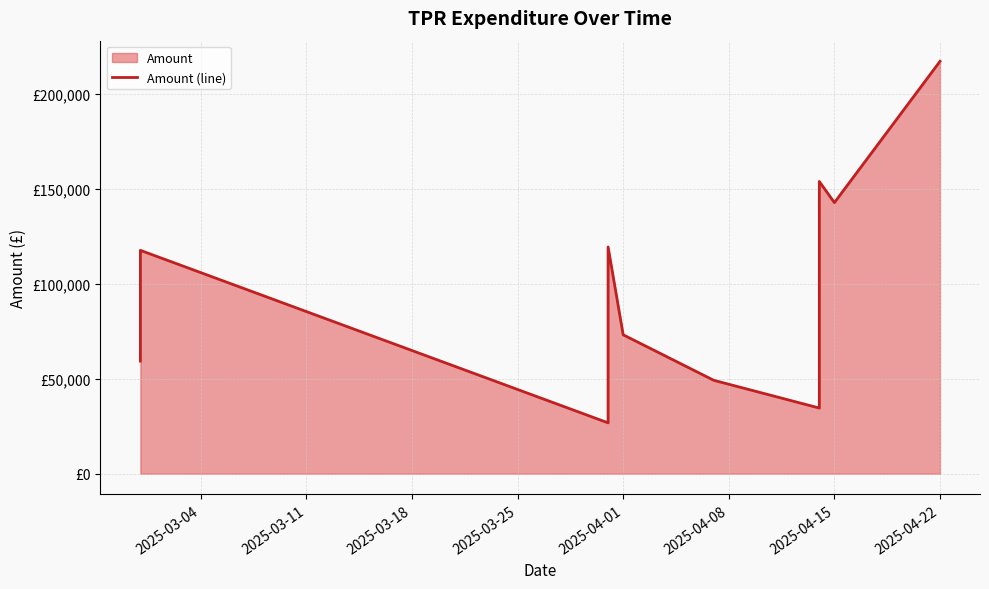

Count the number of categories in the chart.

13